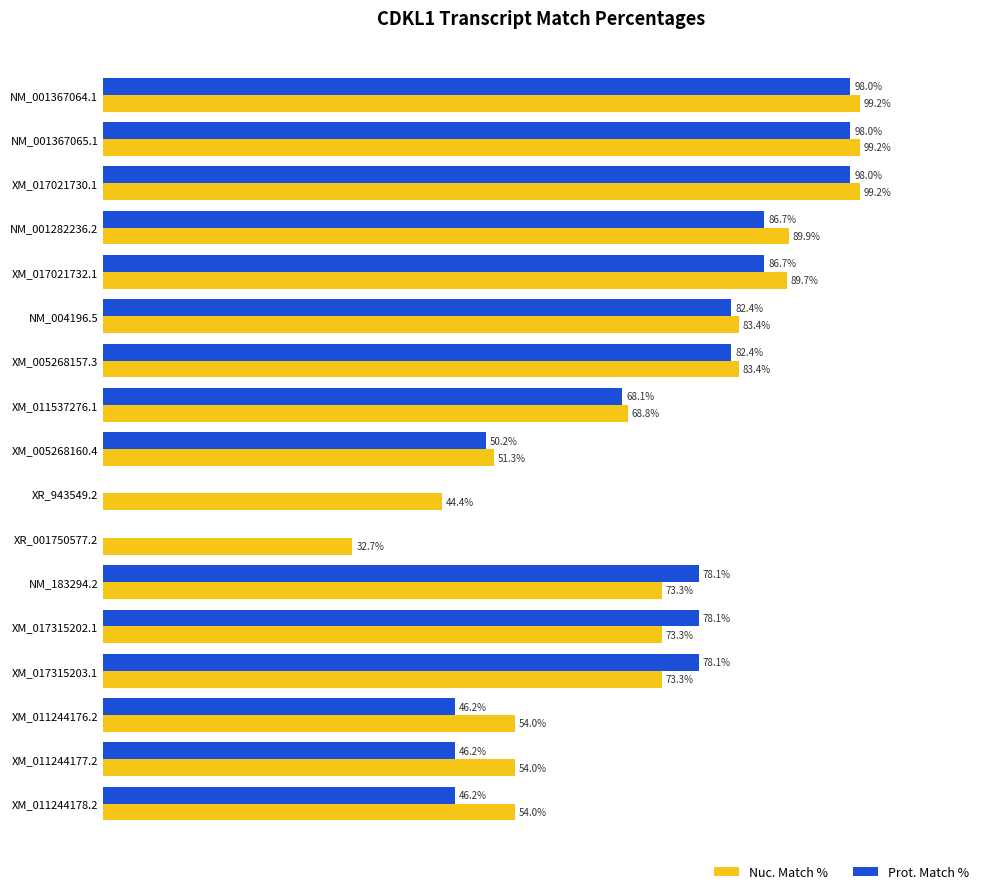

Which series has the largest total across all categories?

Nuc. Match %